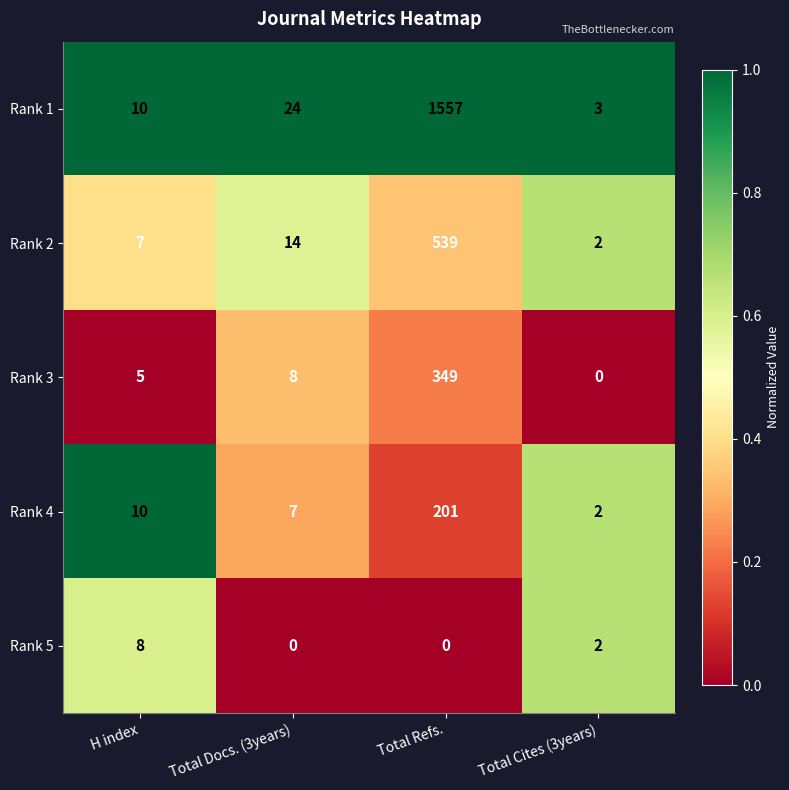

True or false: Rank 1 has a value of 1557 at Total Refs..

True